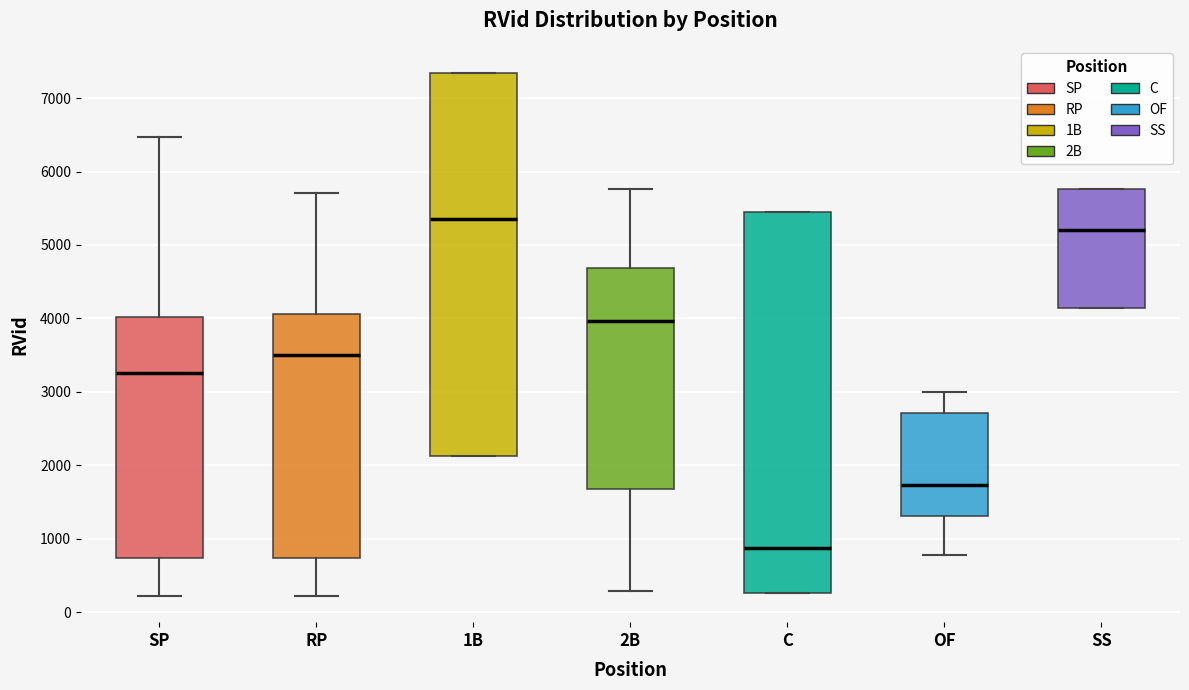

Which box's median line is the lowest?

C